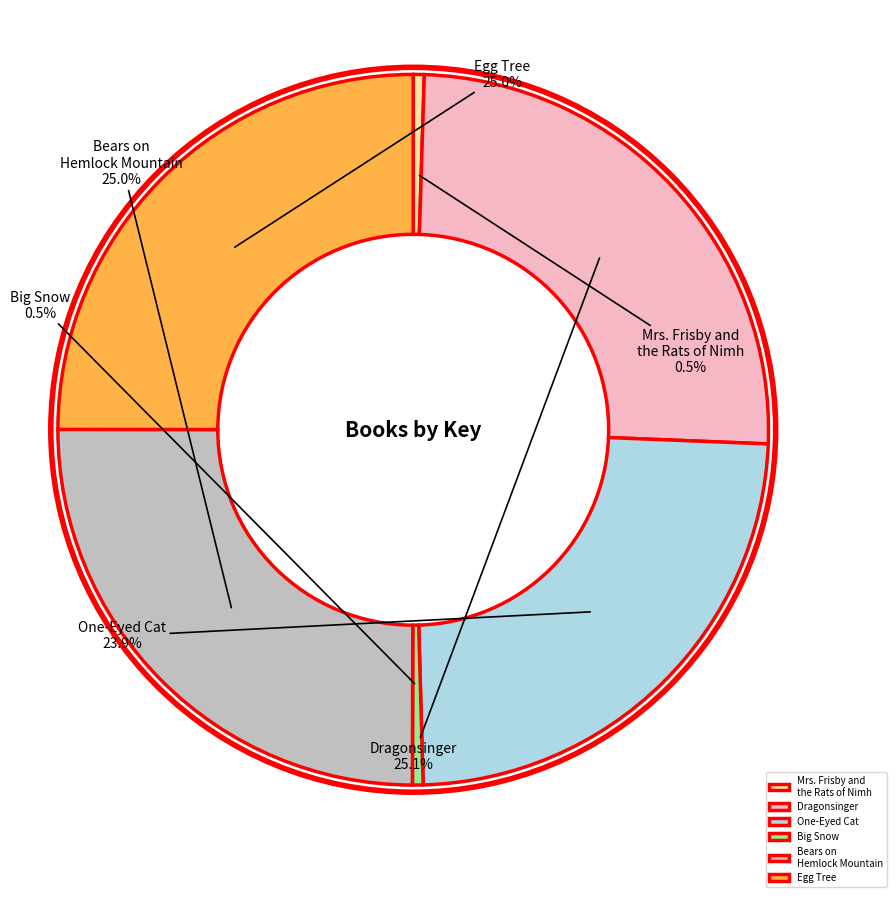

Combined, what portion of the pie is Mrs. Frisby and the Rats of Nimh and Big Snow?

1.0%